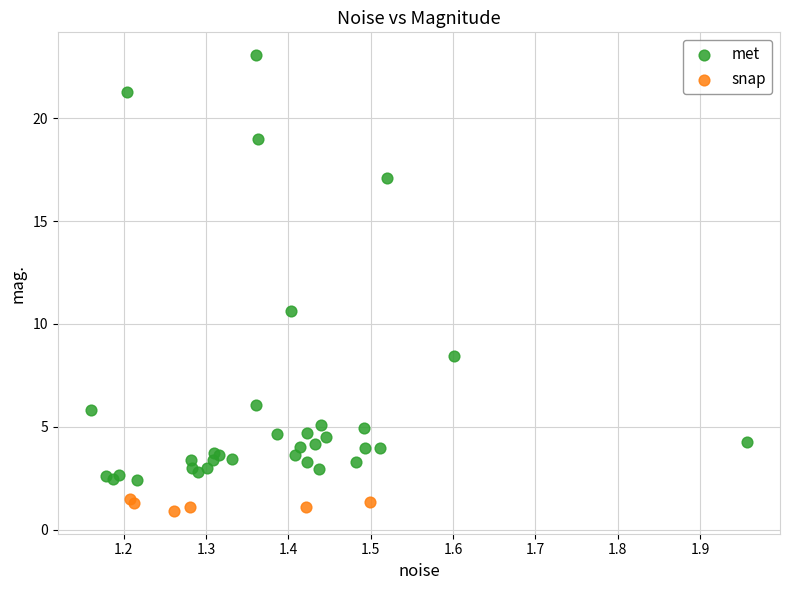

Which series contains the highest Y value?

met